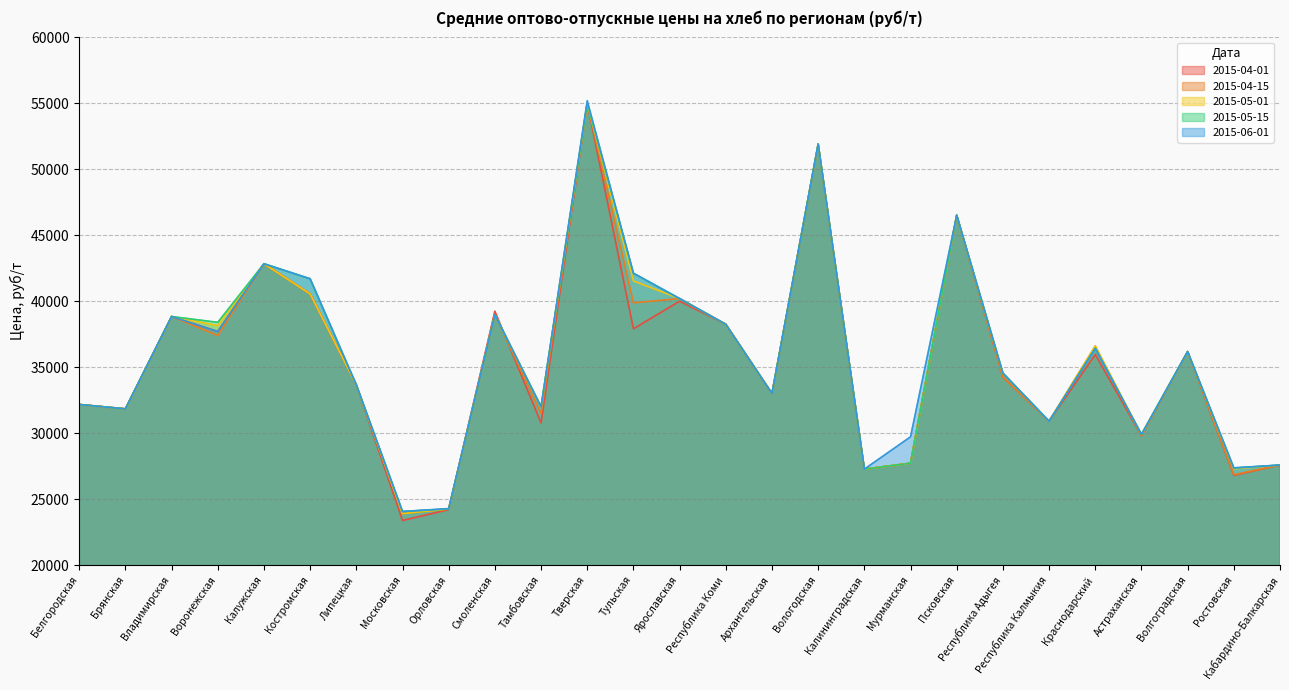

Is the value of 2015-06-01 at Астраханская greater than the value of 2015-04-15 at Смоленская?

No